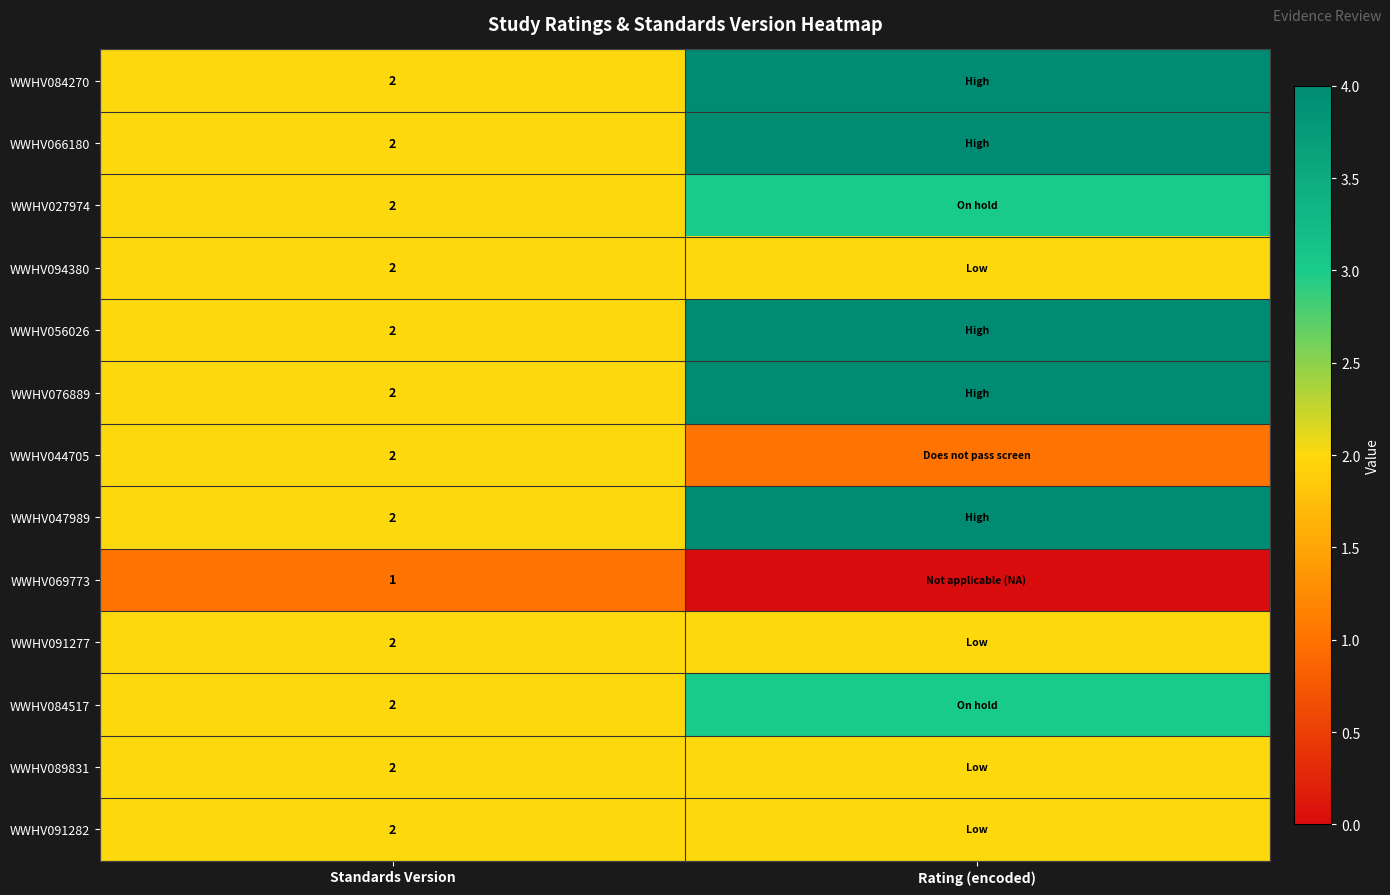

The WWHV066180 series shows 2 at Standards Version. True or false?

True